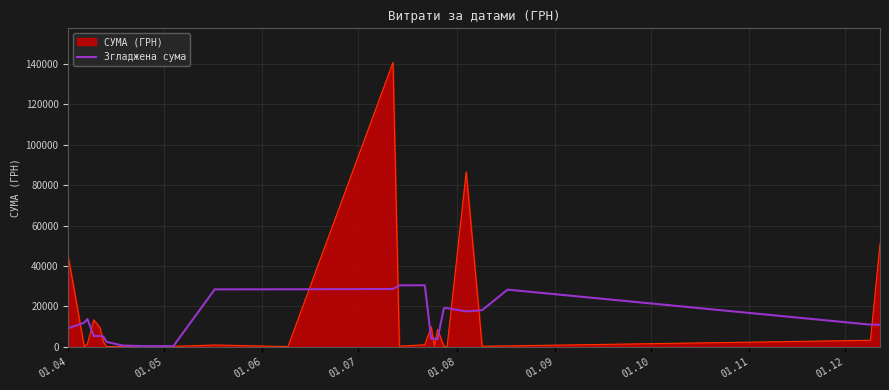

Which series has the widest spread of values?

СУМА (ГРН)